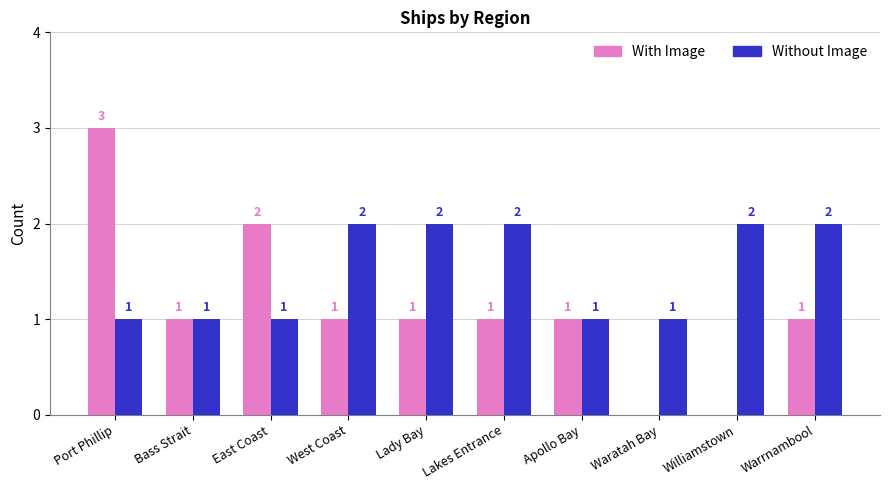

Which category has the highest value in the With Image series?

Port Phillip